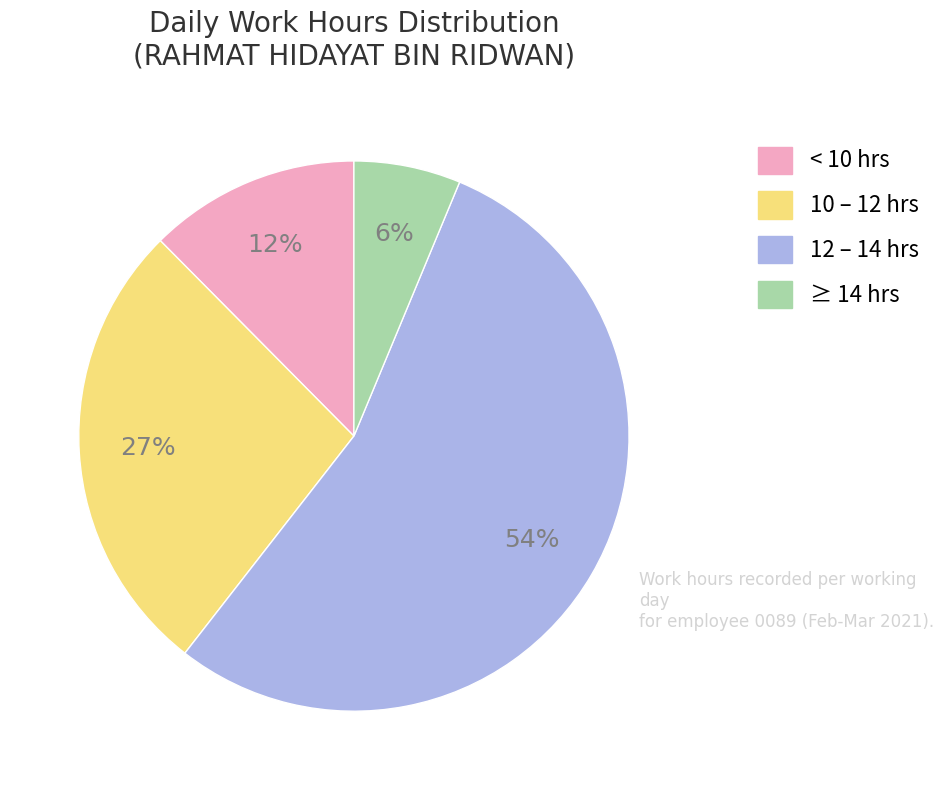

To the nearest percent, what is the average slice percentage?

25%